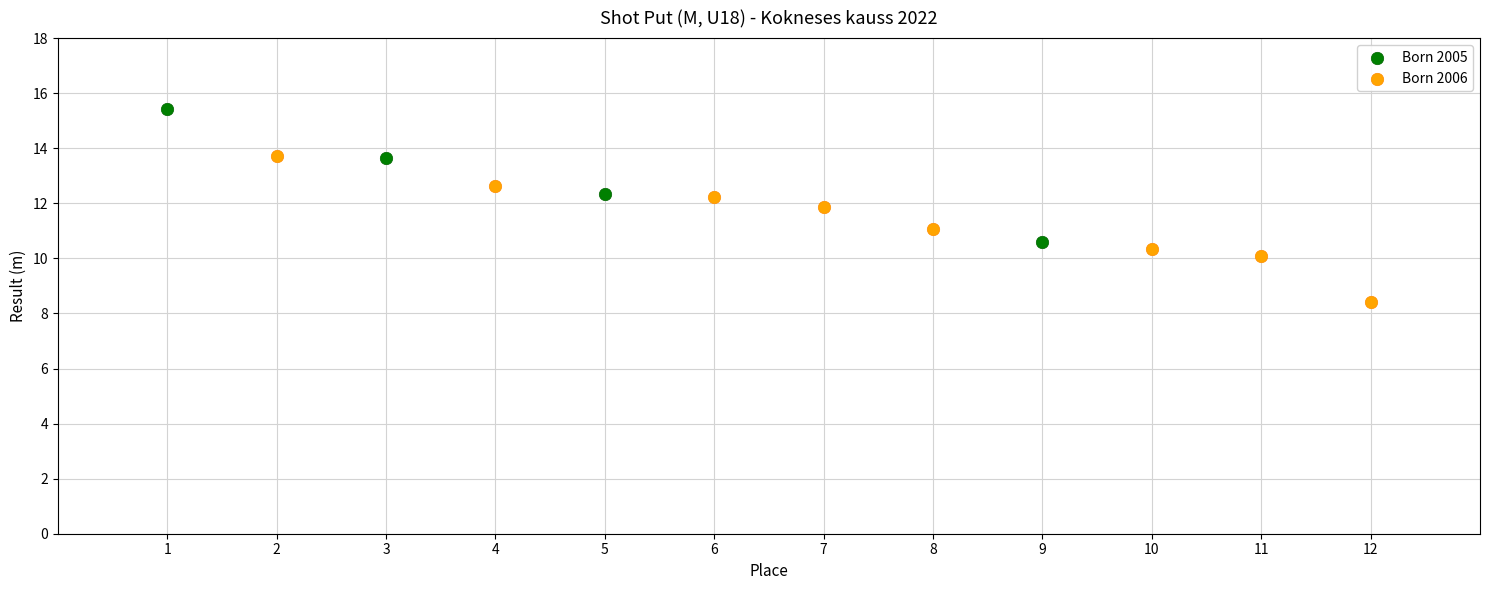

Which series contains the lowest Y value?

Born 2006